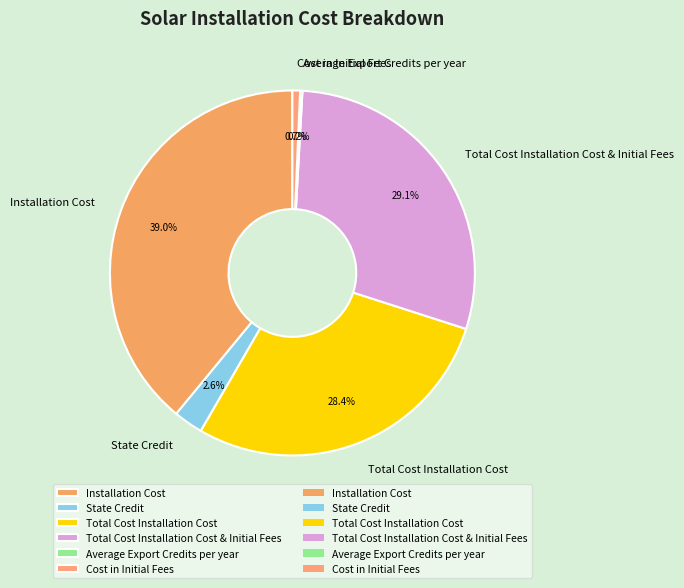

Does any single category account for the majority?

No